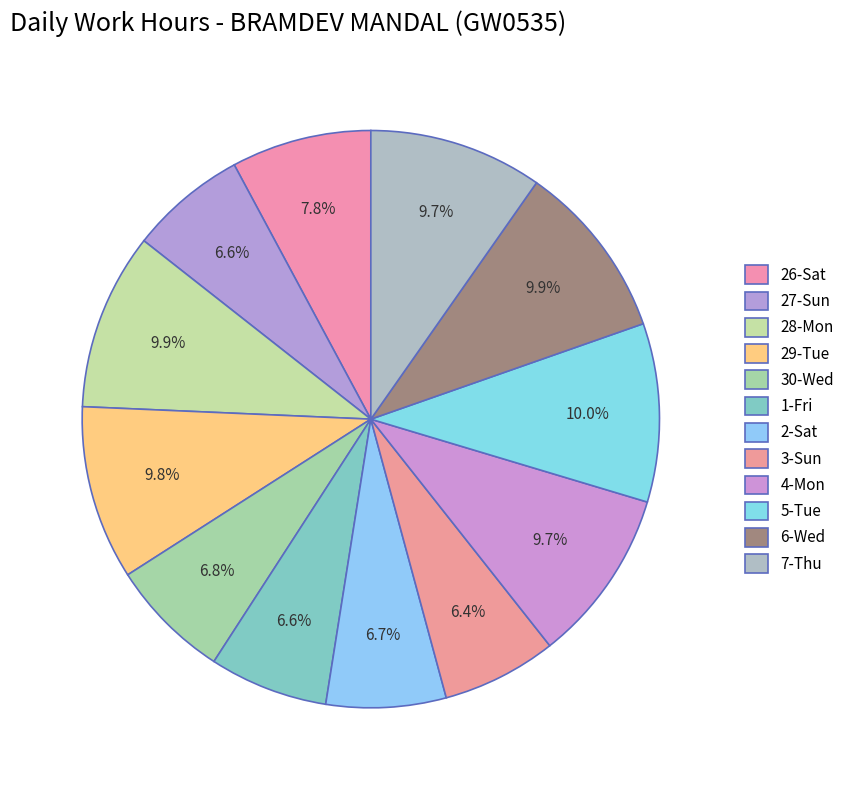

The 6-Wed slice represents 1% of the pie. True or false?

False